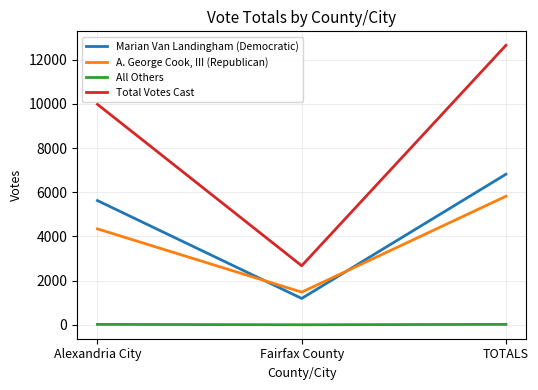

What is the maximum value shown in the chart?

12654